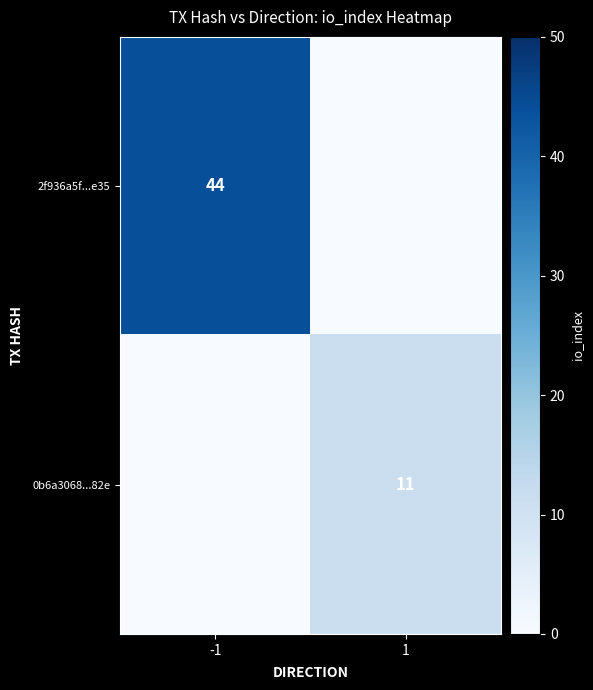

Is it true that 2f936a5f...e35 equals 29 at -1?

False